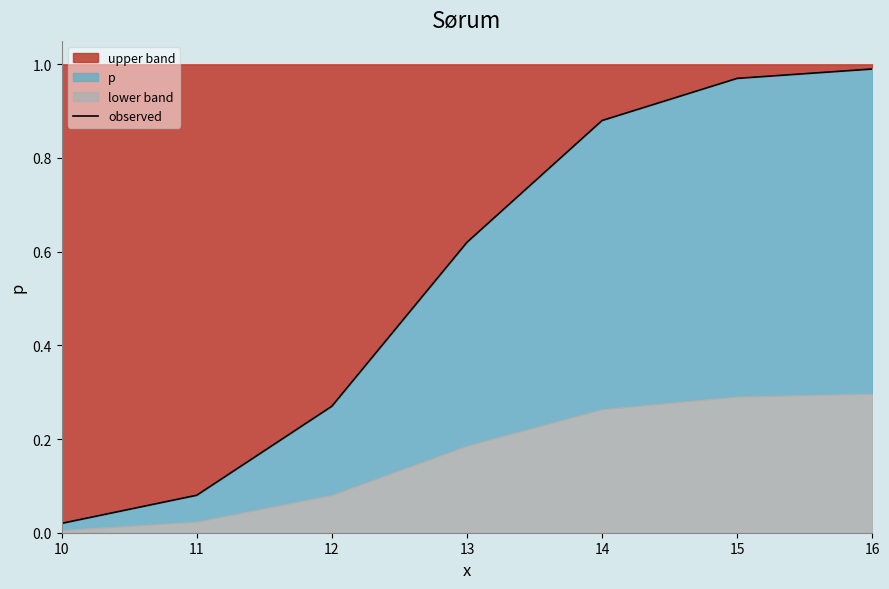

What is the change in value from 11 to 15?

+0.9